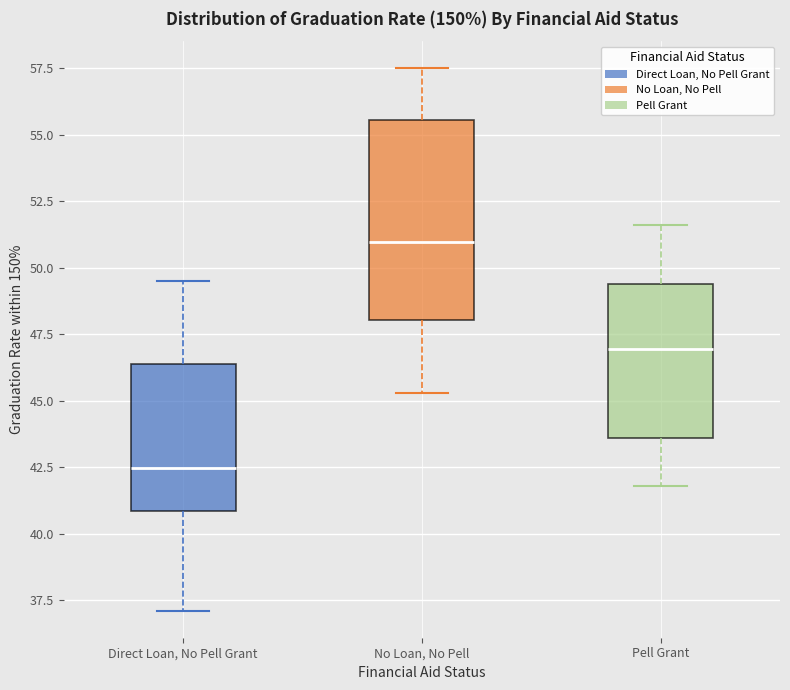

Where does the lower whisker of the box for Pell Grant end on the y-axis? The values are not printed on the chart, so give them approximately, as read against the axis.

42.0